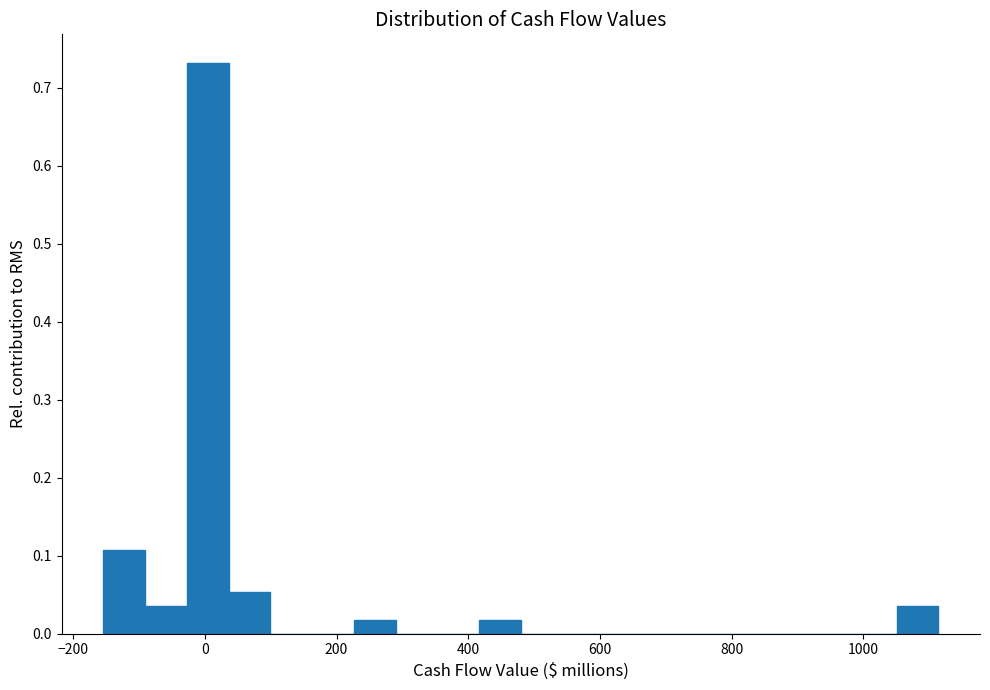

Around what value on the x-axis is the tallest bar? Give the approximate position of its centre, as read against the axis.

0